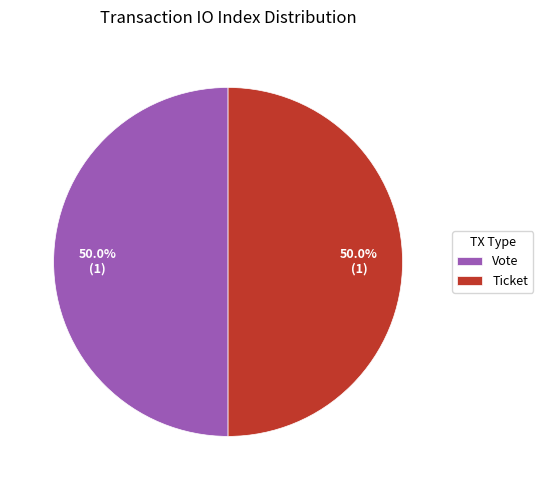

Approximately how many times larger is the value at Ticket compared to Vote?

1.0